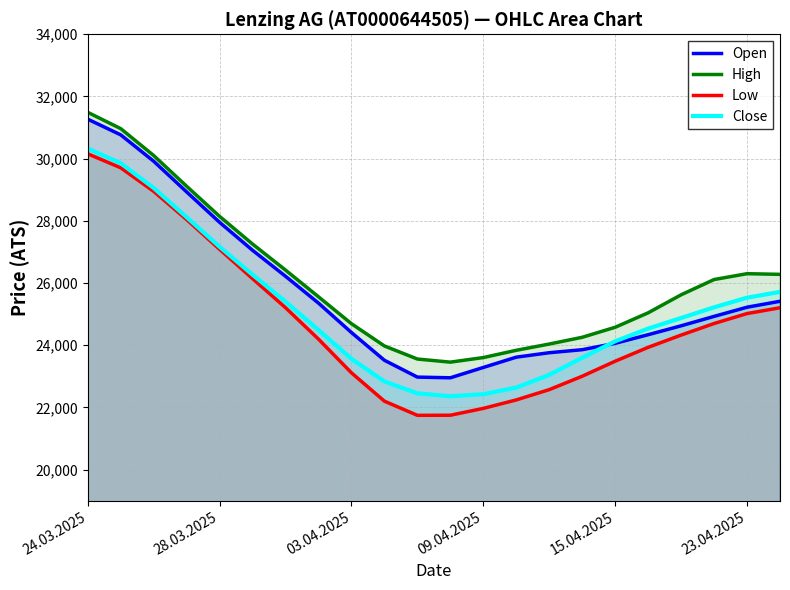

Where does the High series first go above 25623?

24.03.2025